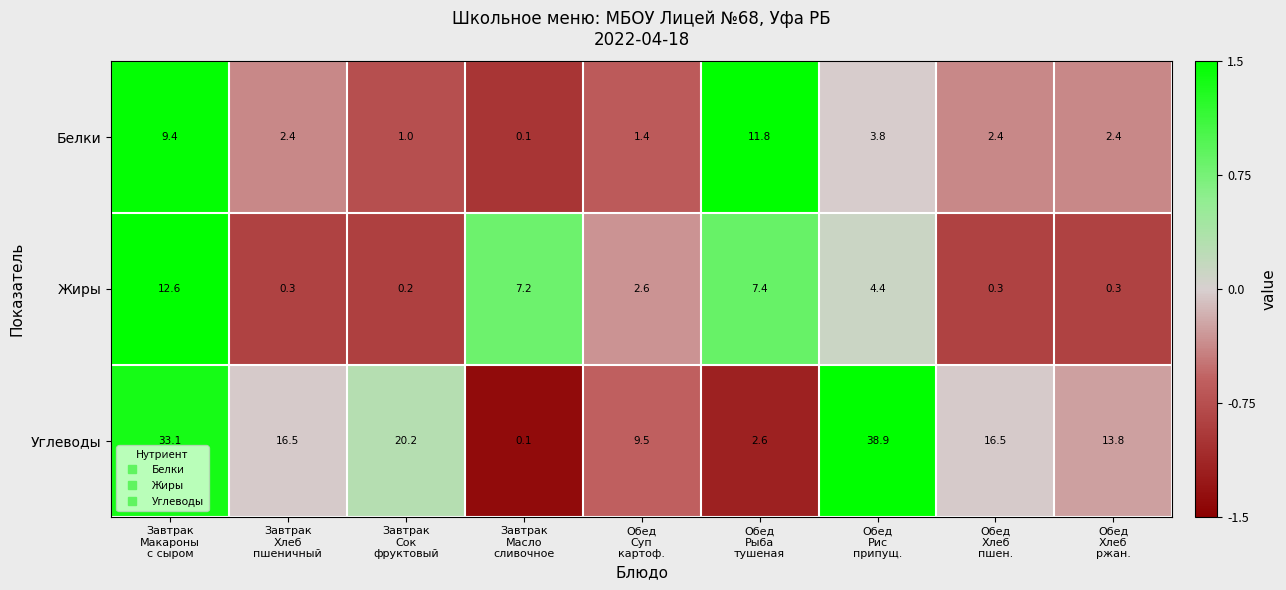

How many series are shown in this chart?

3